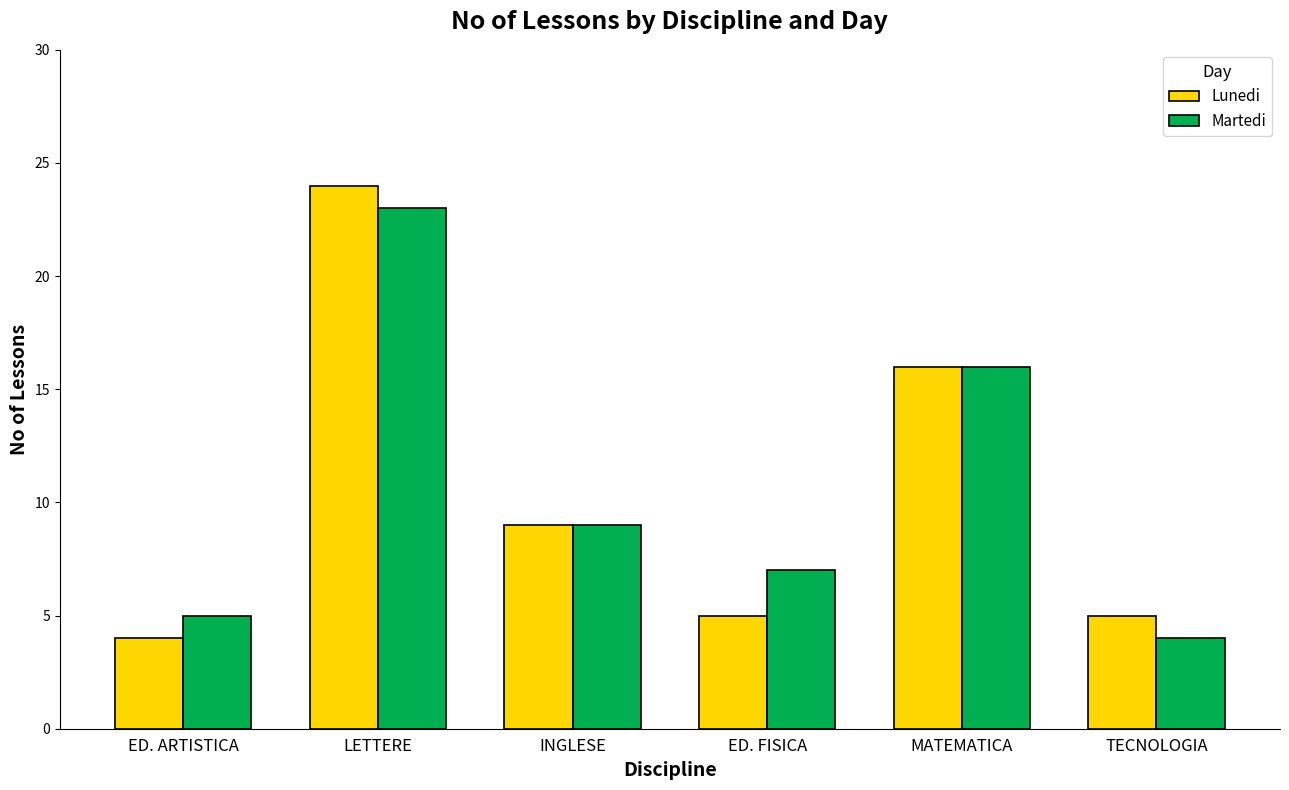

What are all the series names shown in the legend?

Lunedi, Martedi